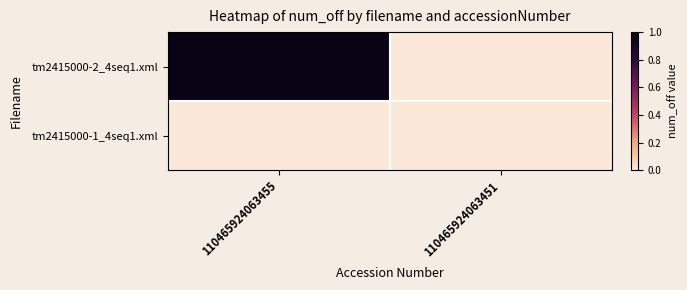

What is the total value across all series at 110465924063455?

1